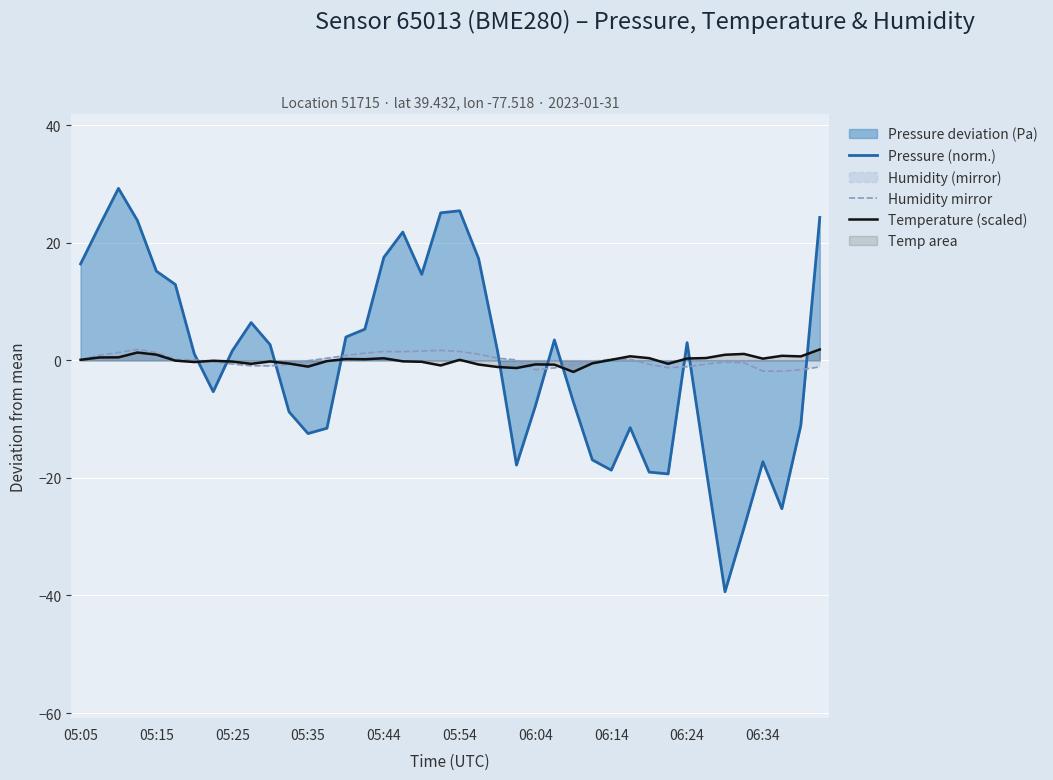

What is the highest value of the Humidity mirror series?

1.9